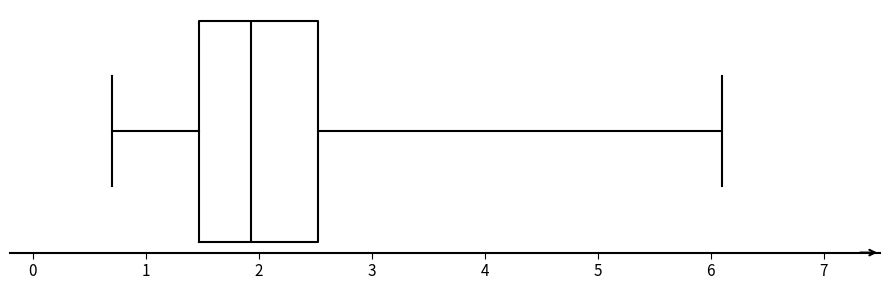

Where is the left edge of the box on the x-axis? The values are not printed on the chart, so give them approximately, as read against the axis.

1.5